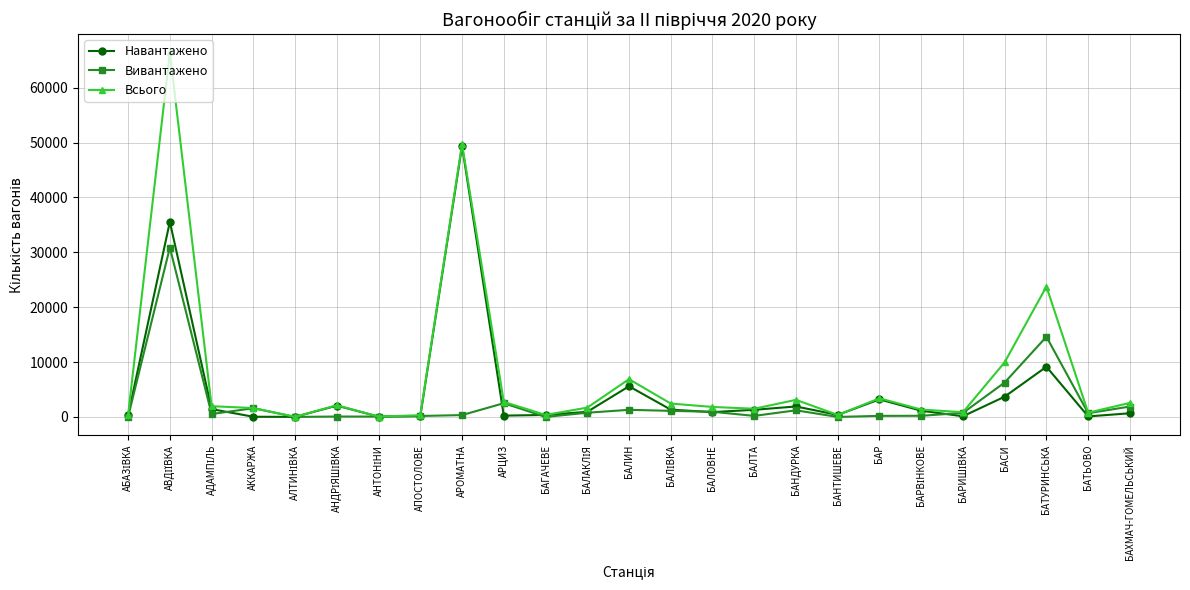

Where is Всього nearest to the value 33221?

БАТУРИНСЬКА